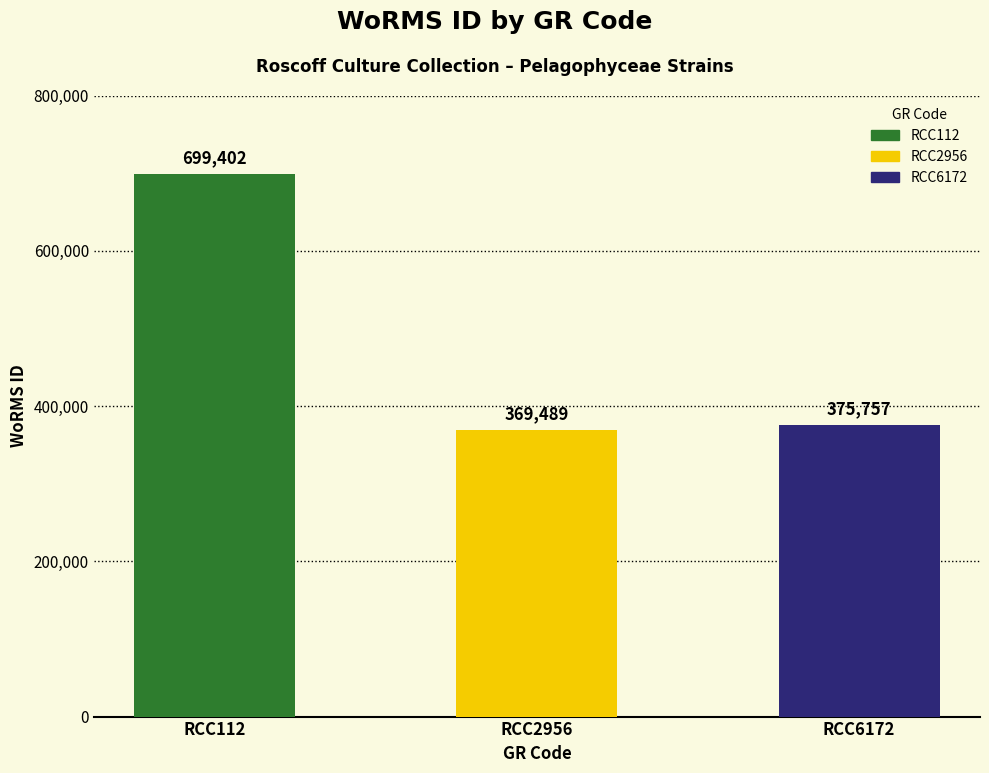

What is the value of the 1st bar from the left?

699402